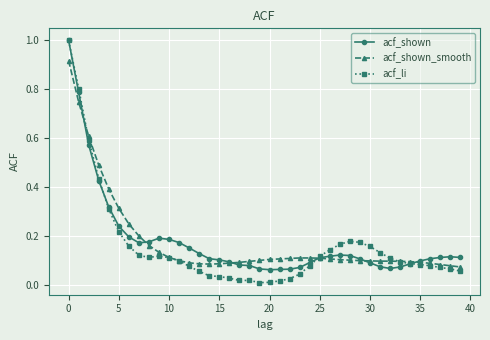

Does the chart have visible grid lines?

Yes